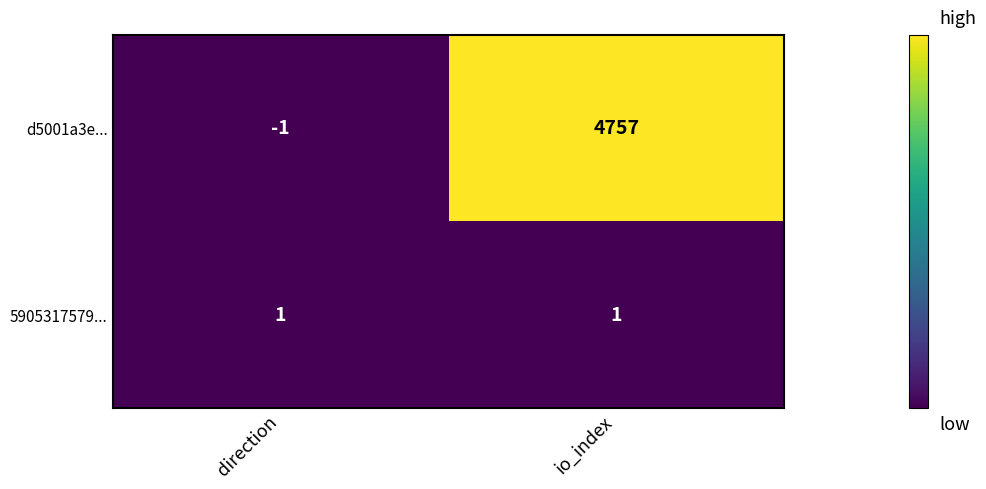

At which category is the sum across all series the highest?

io_index